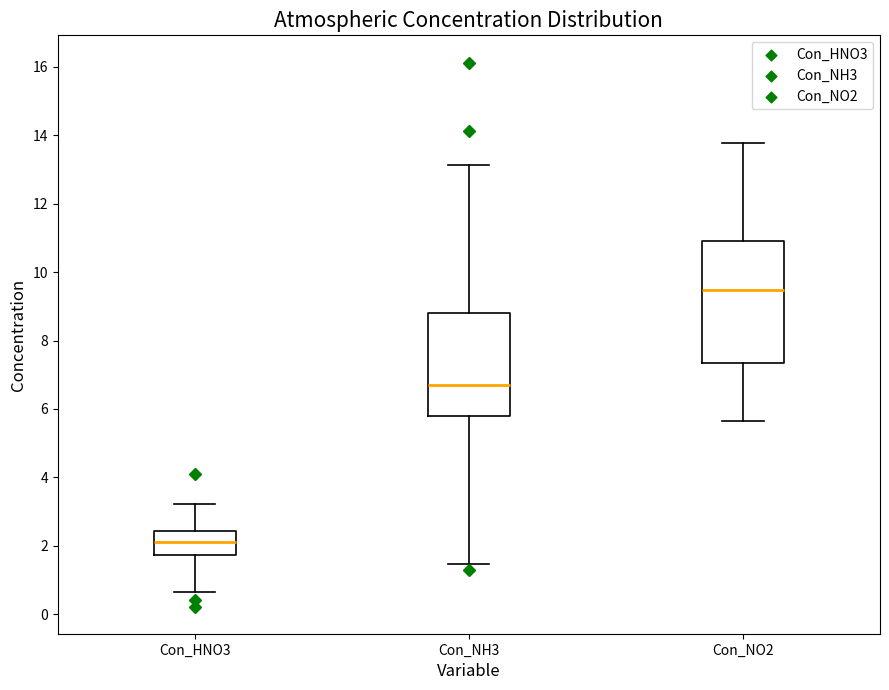

Reading left to right, transcribe this box plot: for each box, give where its median line is, the range the box spans, and where its two whiskers end, as read against the y-axis. The values are not printed on the chart, so give them approximately, as read against the axis.

Con_HNO3: median 2.0, box 1.8 to 2.4, whiskers 0.6 to 3.2
Con_NH3: median 6.6, box 5.8 to 8.8, whiskers 1.4 to 13.2
Con_NO2: median 9.4, box 7.4 to 11.0, whiskers 5.6 to 13.8